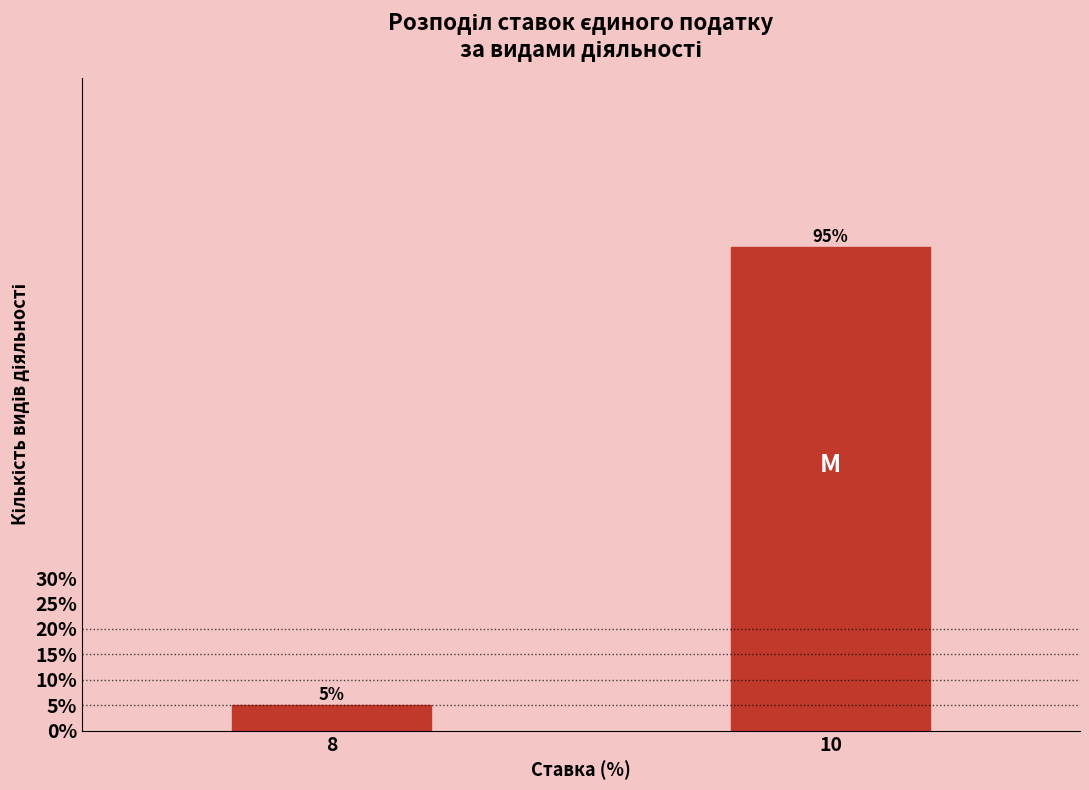

Reading right to left, what are all the values shown in this chart?

95	5